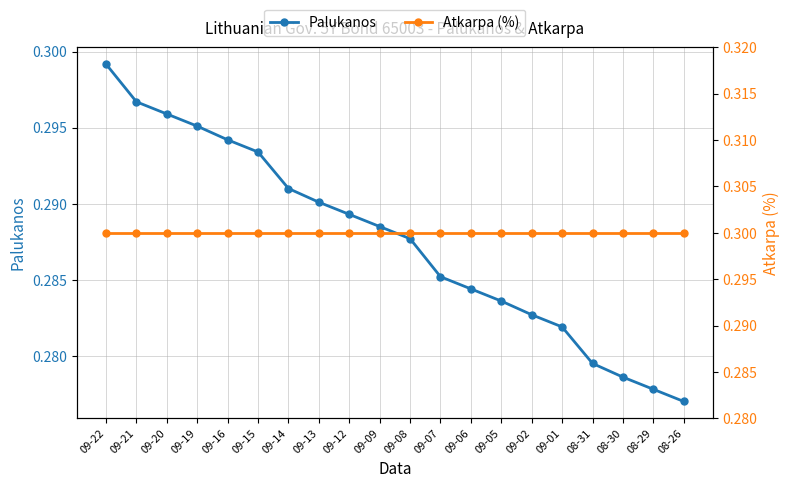

Reading left to right, extract all data points from this chart.

Palukanos: 09-22=0.3	09-21=0.3	09-20=0.3	09-19=0.3	09-16=0.3	09-15=0.3	09-14=0.3	09-13=0.3	09-12=0.3	09-09=0.3	09-08=0.3	09-07=0.3	09-06=0.3	09-05=0.3	09-02=0.3	09-01=0.3	08-31=0.3	08-30=0.3	08-29=0.3	08-26=0.3
Atkarpa (%): 09-22=0.3	09-21=0.3	09-20=0.3	09-19=0.3	09-16=0.3	09-15=0.3	09-14=0.3	09-13=0.3	09-12=0.3	09-09=0.3	09-08=0.3	09-07=0.3	09-06=0.3	09-05=0.3	09-02=0.3	09-01=0.3	08-31=0.3	08-30=0.3	08-29=0.3	08-26=0.3